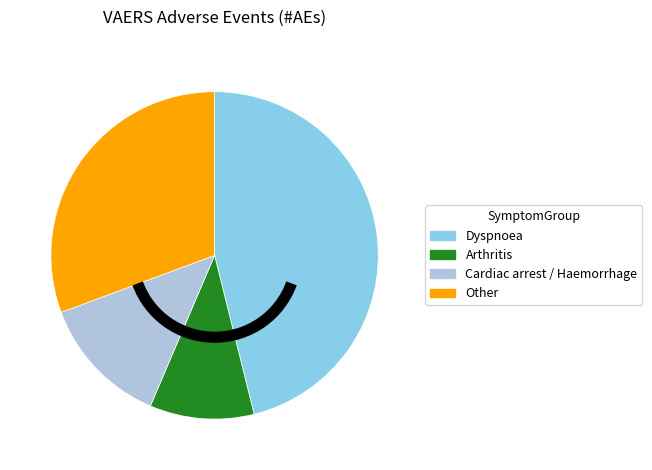

How many slices are in this pie chart?

4